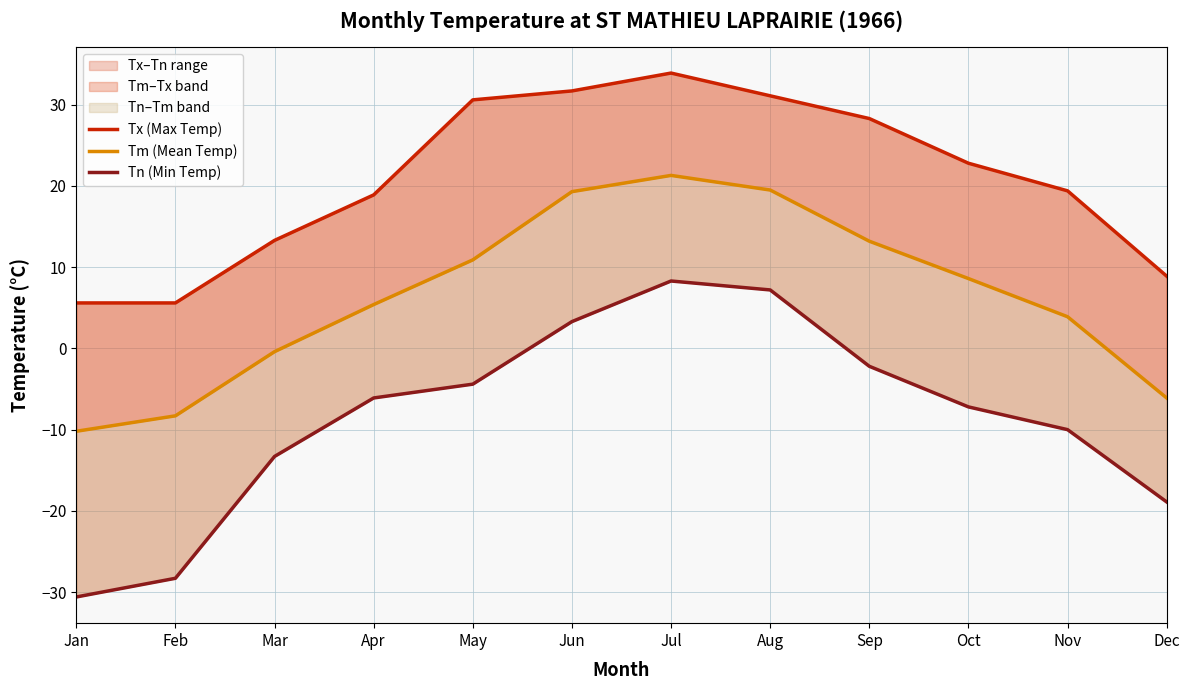

Which has a higher value, Sep or Dec?

Sep